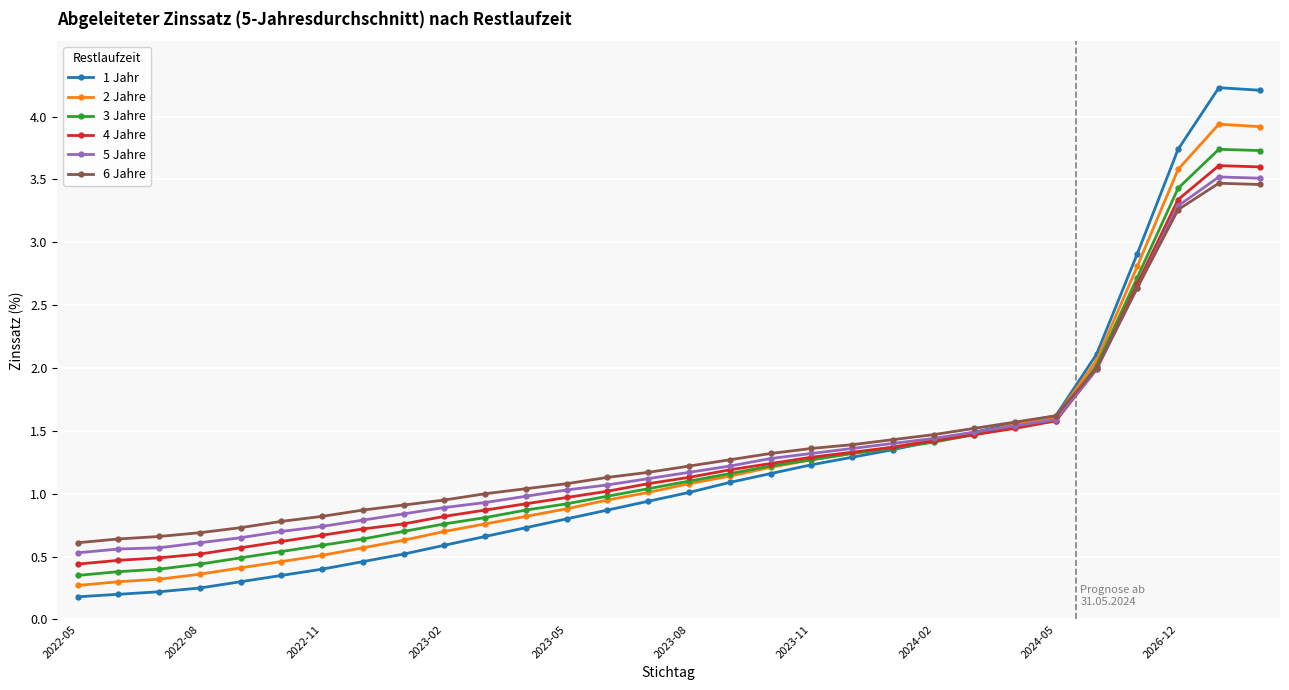

What is the value of the 2 Jahre point at the 29th from the left?

3.9